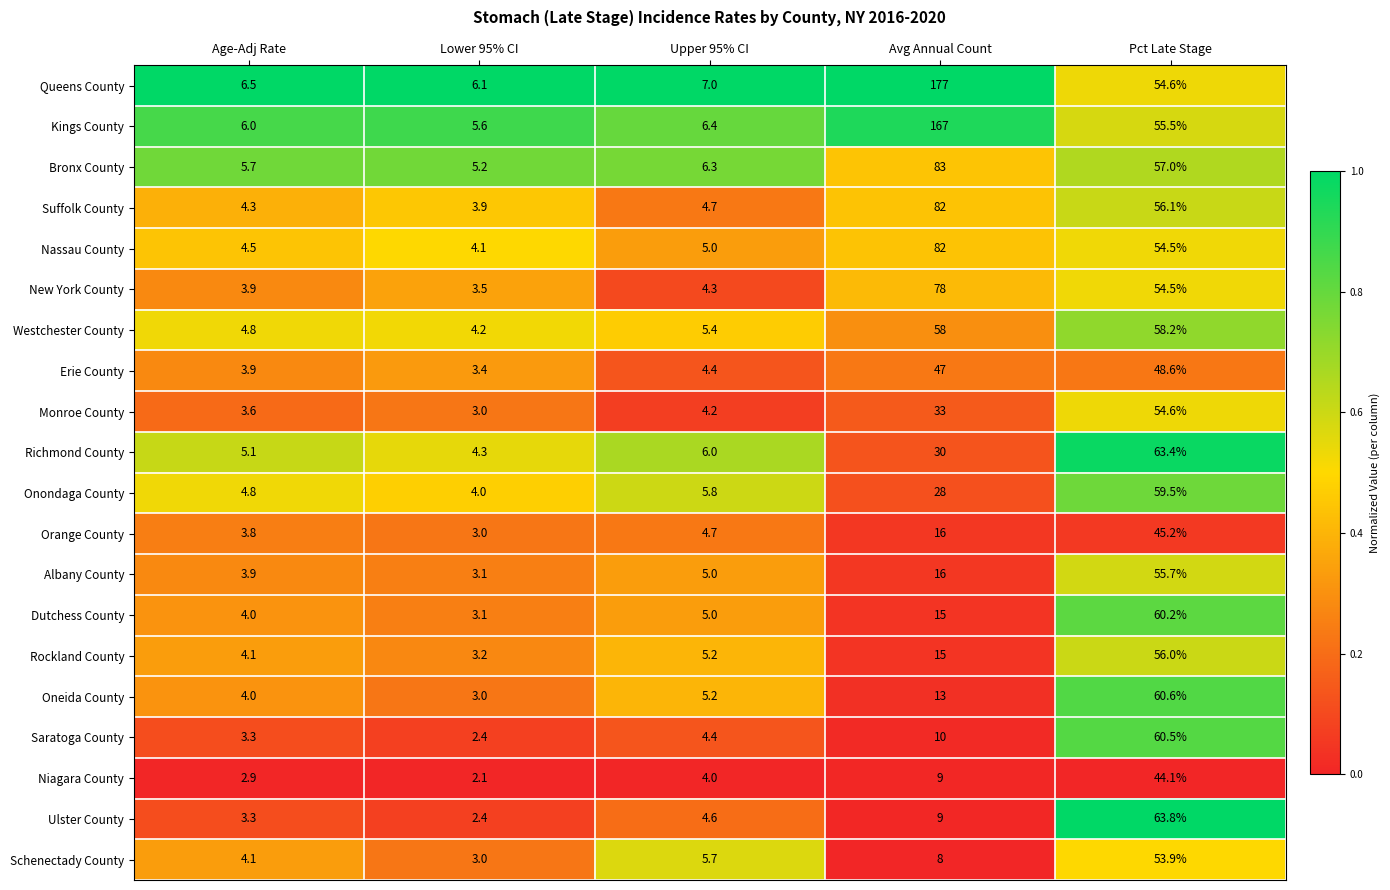

What value does the Orange County series have at Avg Annual Count?

16.0